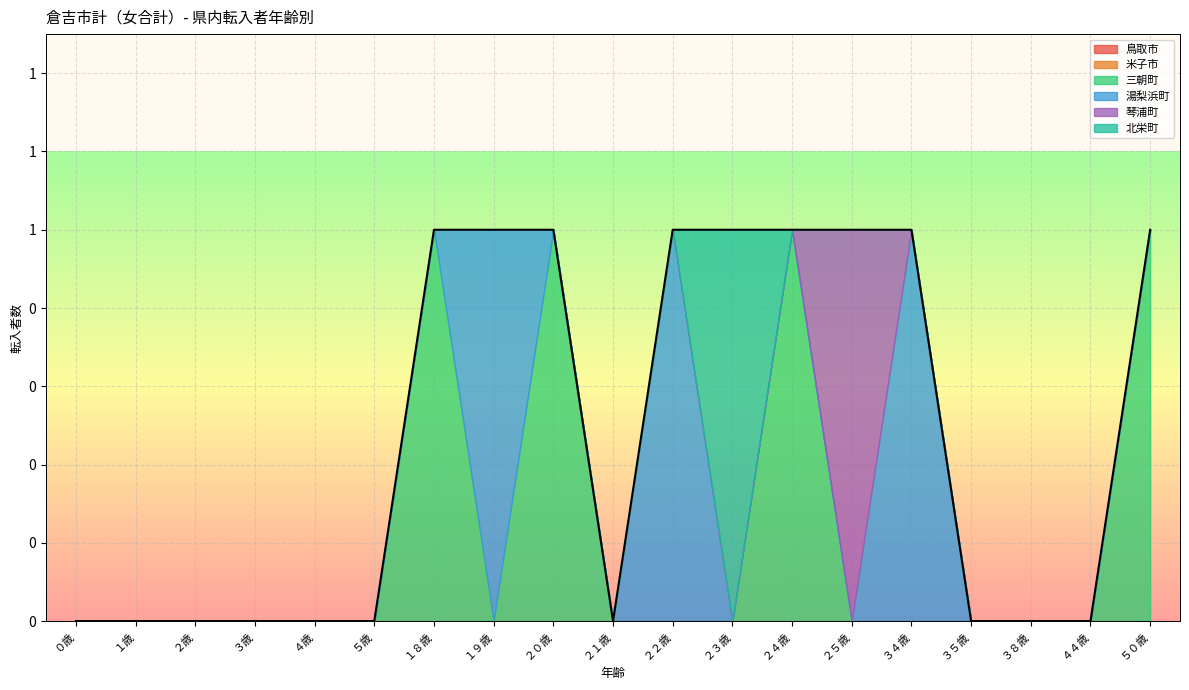

What is the greatest value displayed?

1